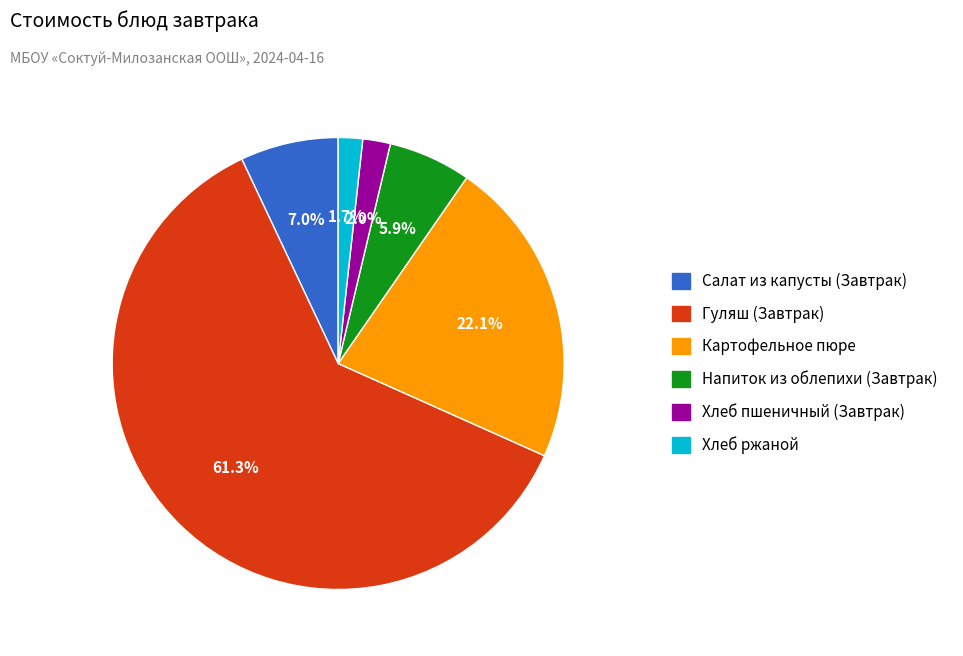

To the nearest percent, what percentage of the pie is Картофельное пюре?

22%